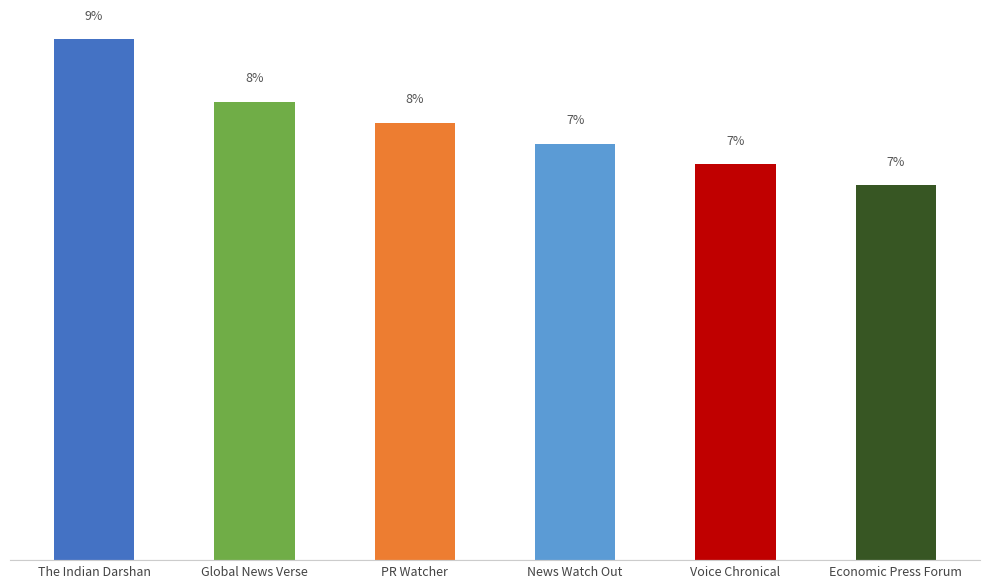

Which label corresponds to the largest value in the chart?

The Indian Darshan